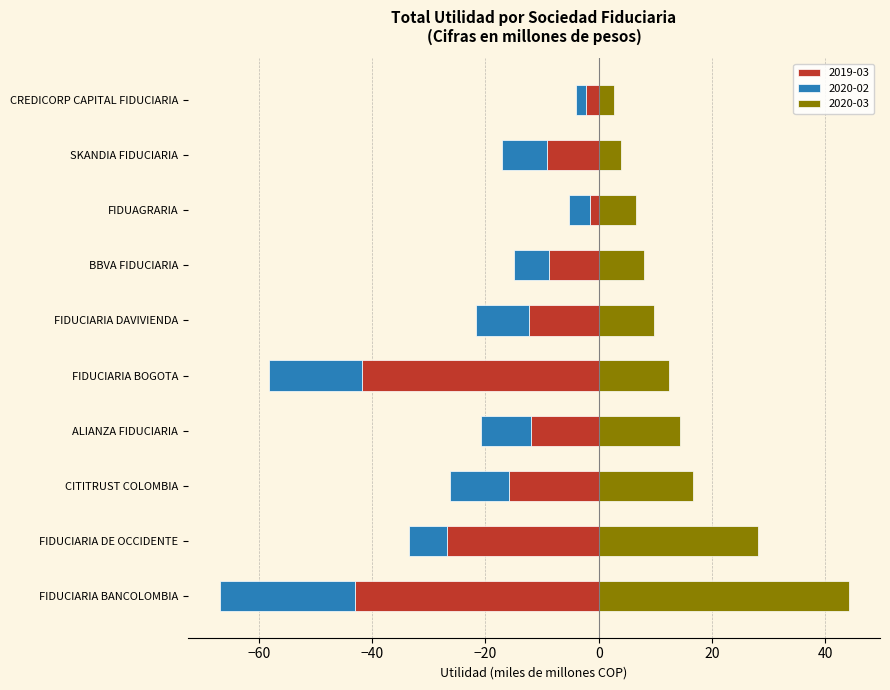

What is the minimum value for 2020-03?

2.6